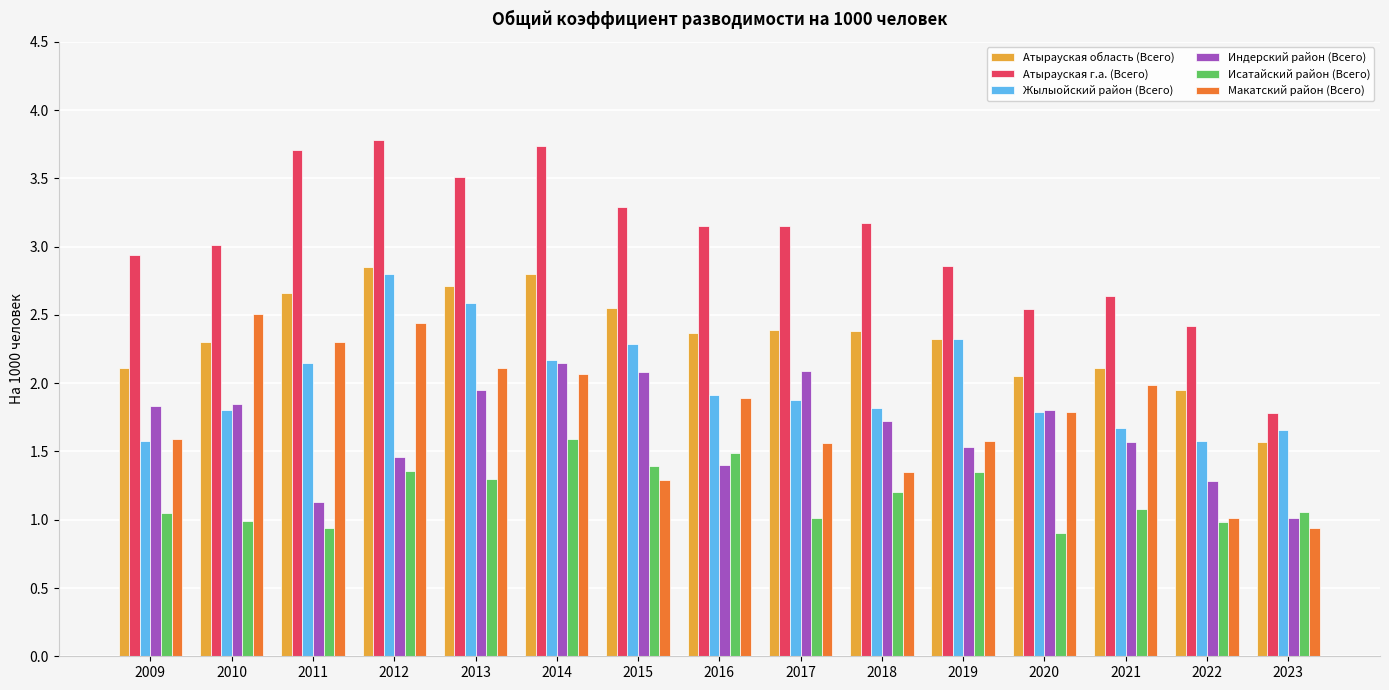

Between 2011 and 2012, which series saw the biggest shift?

Жылыойский район (Всего)